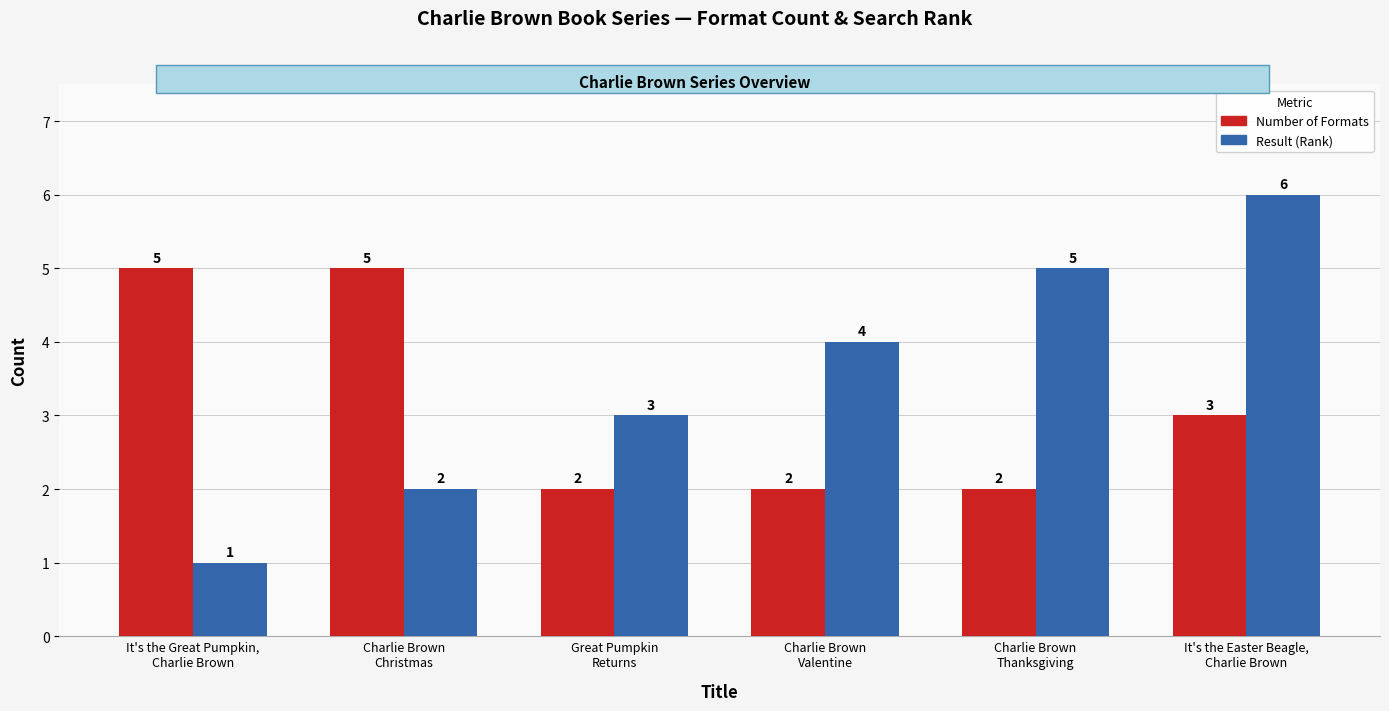

Where does the Number of Formats series first go above 3?

It's the Great Pumpkin,
Charlie Brown